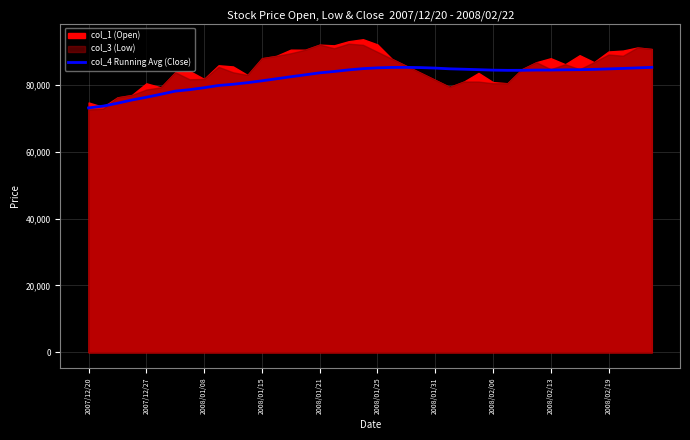

The value of col_4 Running Avg (Close) at 2007/12/20 is 38317.2. True or false?

False